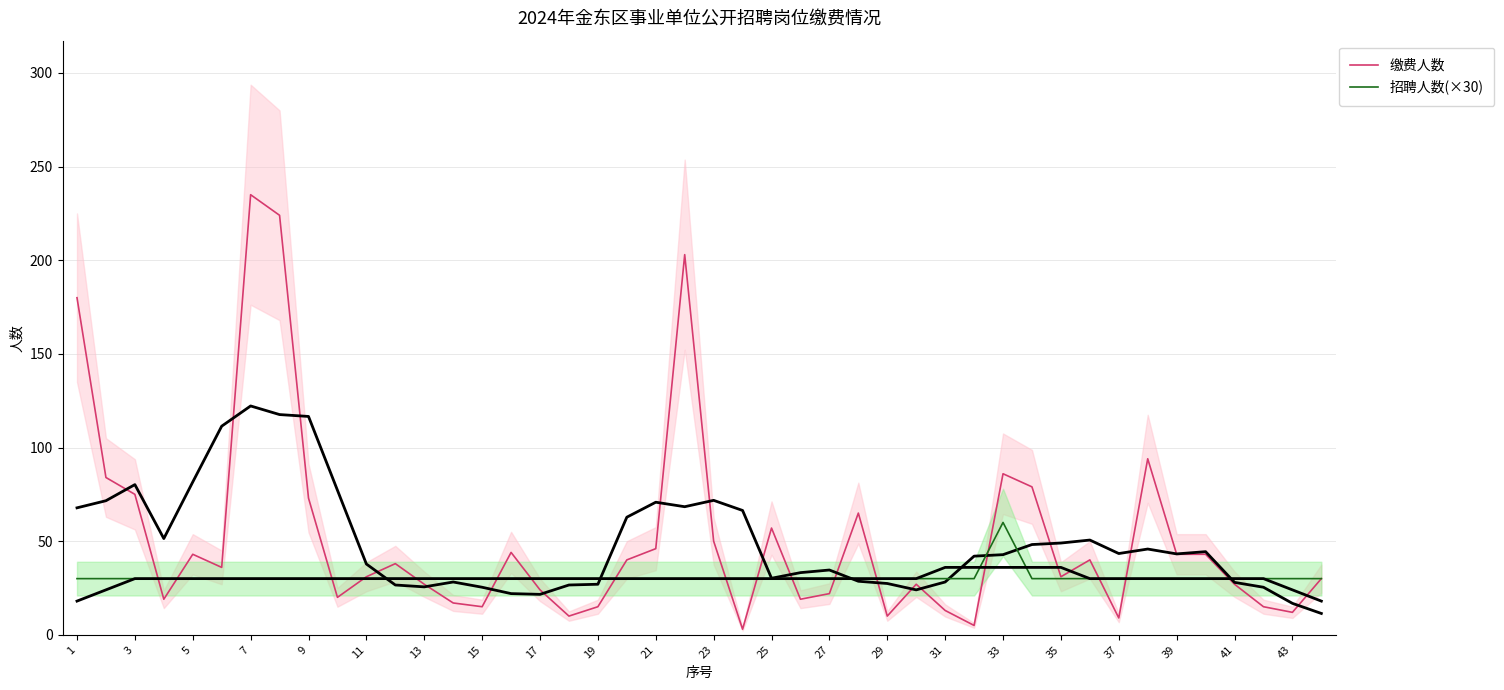

Is it true that 招聘人数(×30) equals 47 at 25?

False